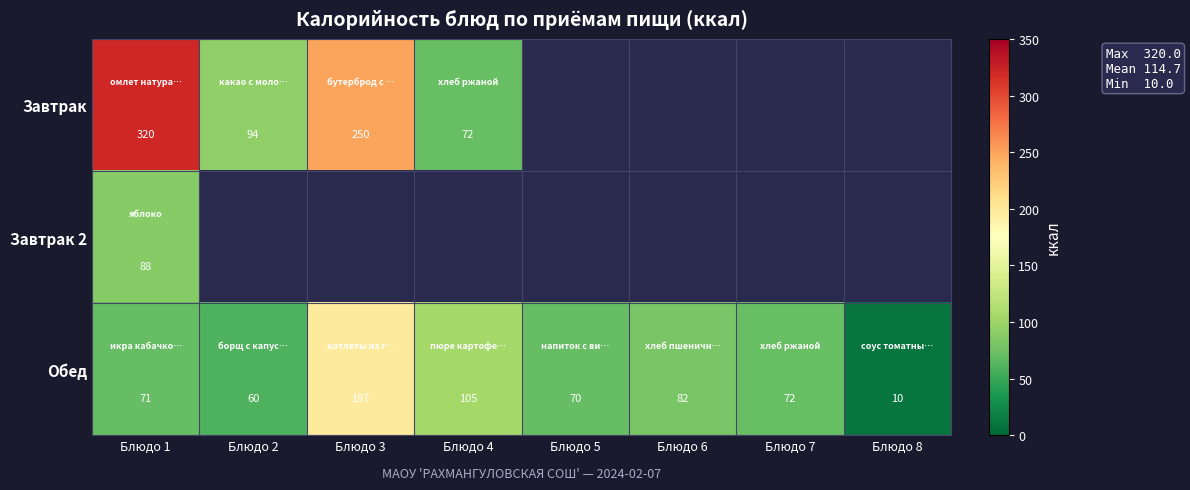

What is the maximum value for Обед?

197